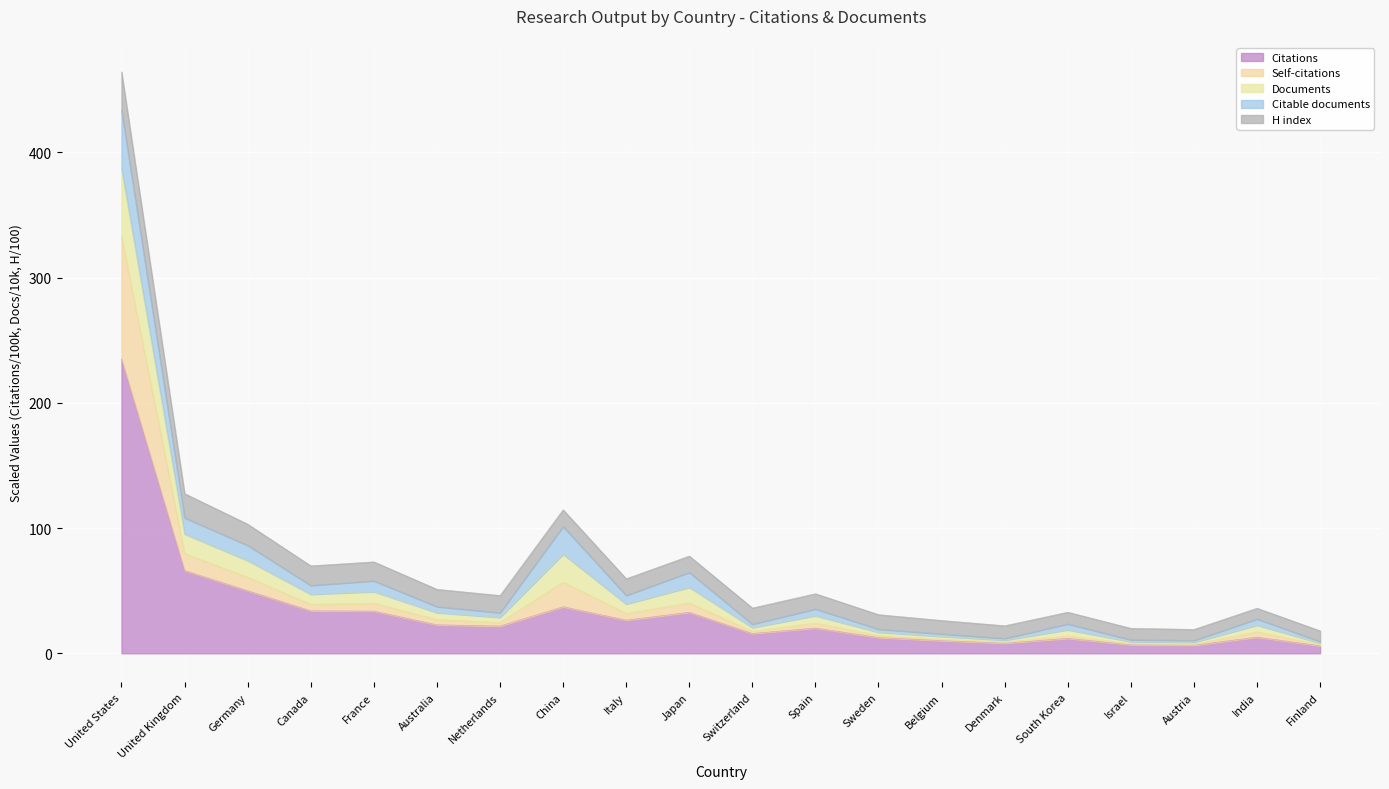

How many values in the Citations series exceed 21?

10